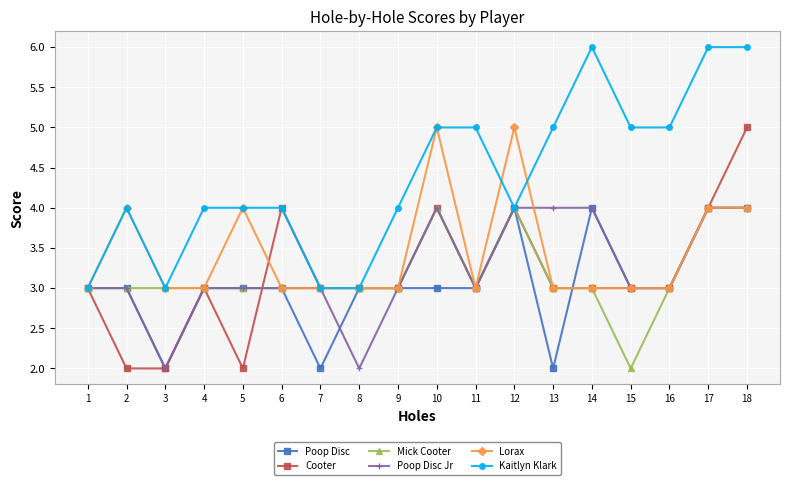

How many distinct data groups are displayed?

6